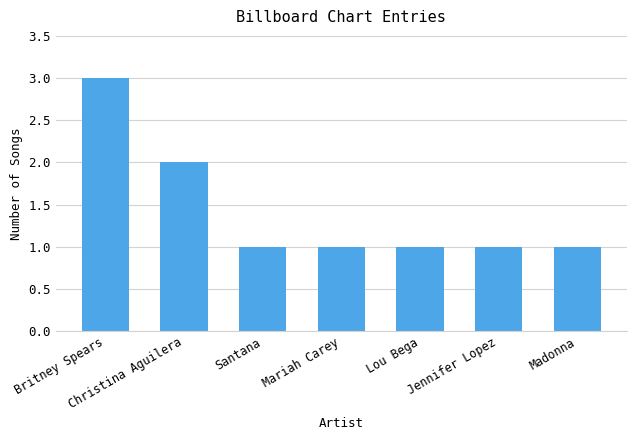

Approximately how many times larger is the value at Britney Spears compared to Mariah Carey?

3.0